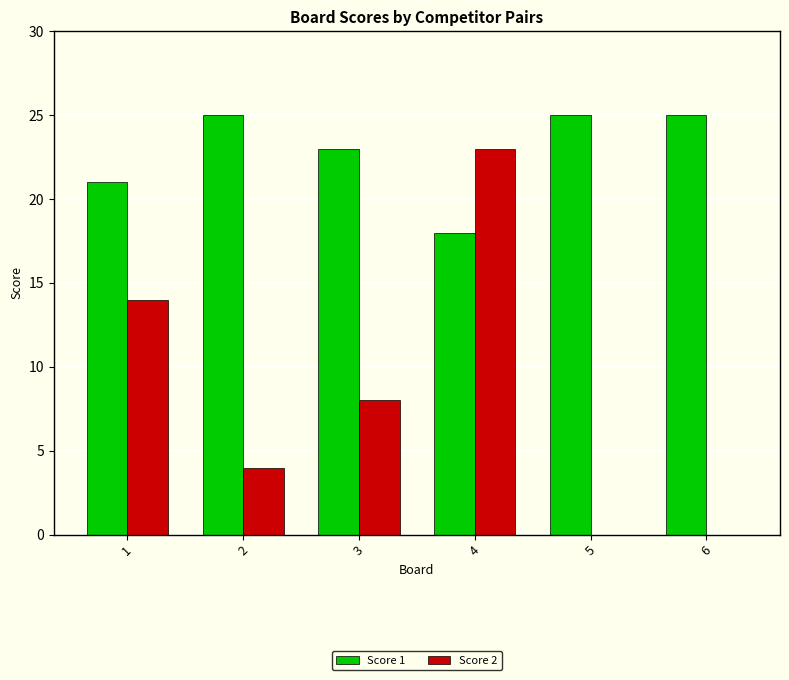

Is the value of Score 1 at 6 greater than the value of Score 2 at 5?

Yes